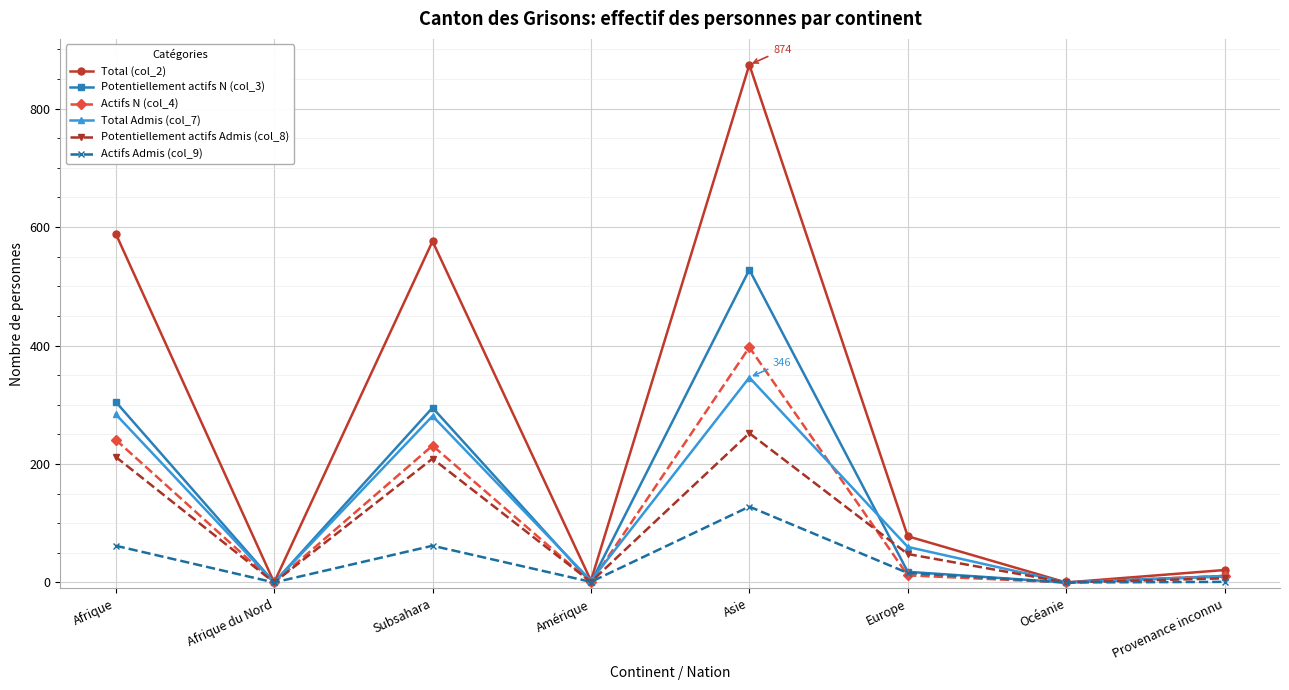

True or false: Total Admis (col_7) has a value of 346 at Asie.

True